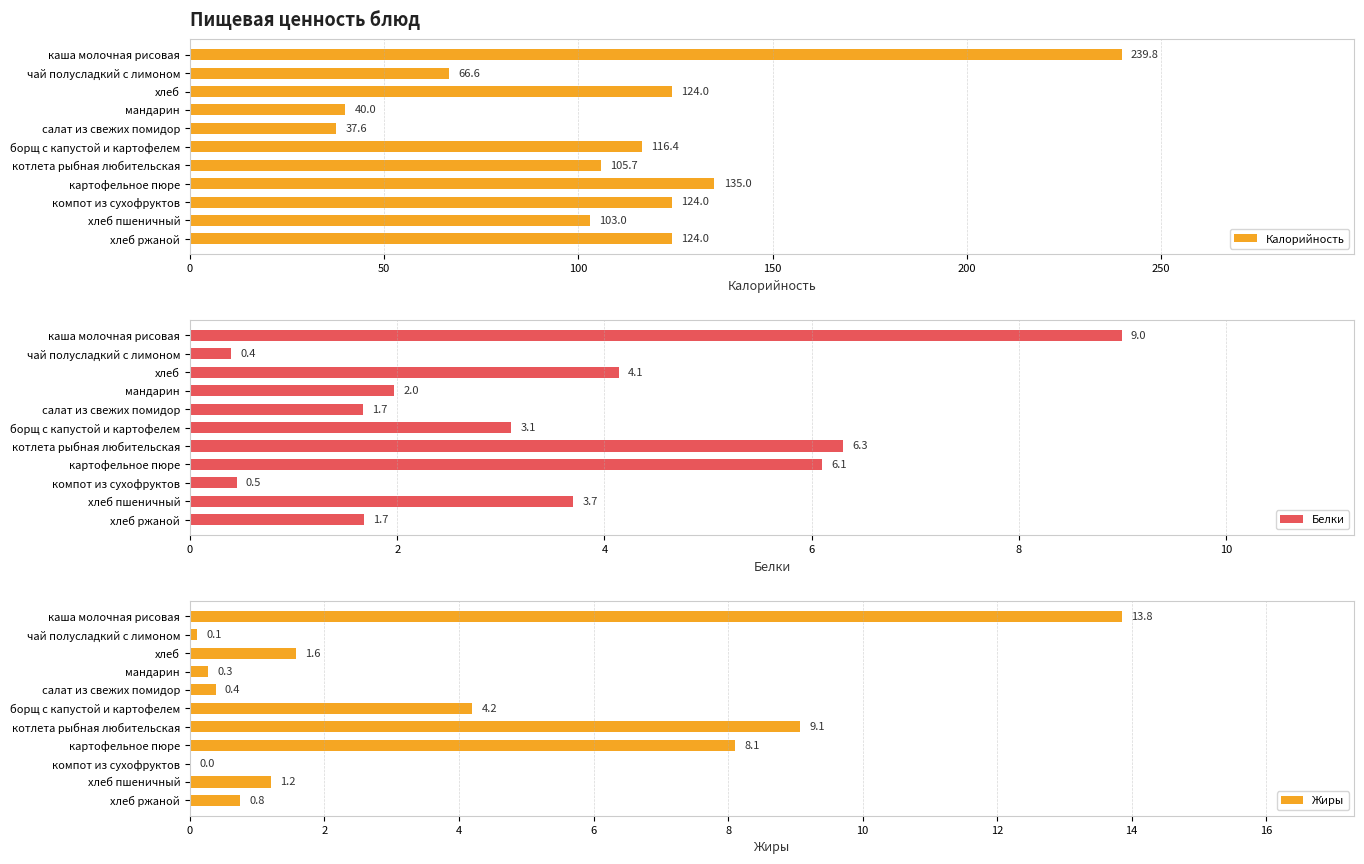

At which label does Белки reach its minimum?

чай полусладкий с лимоном